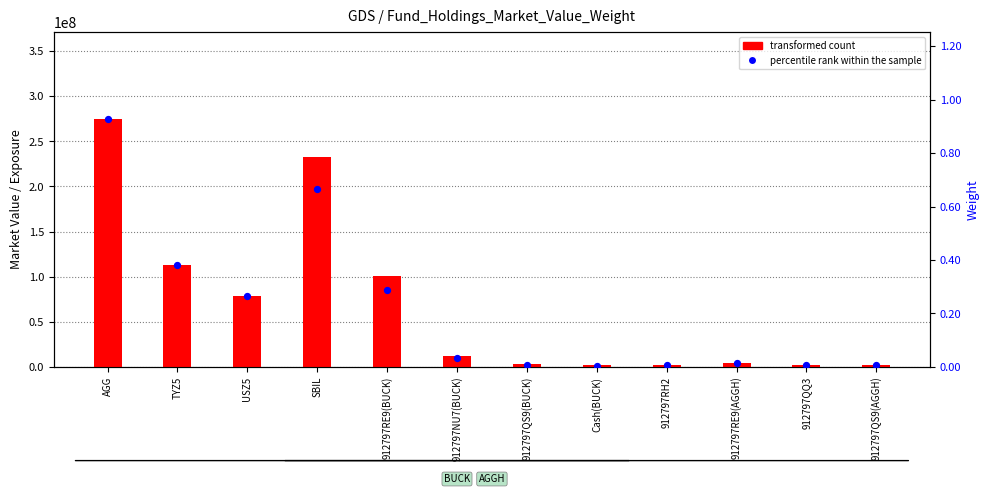

At how many categories does at least one series exceed 5222962?

6